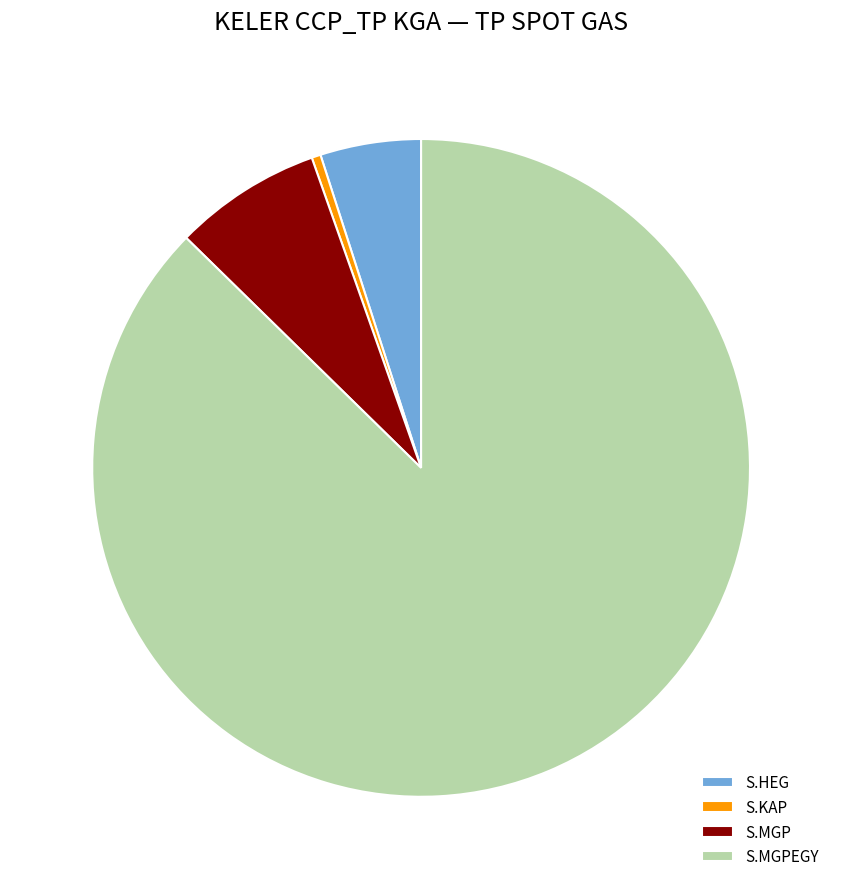

The S.MGPEGY slice represents 87% of the pie. True or false?

True